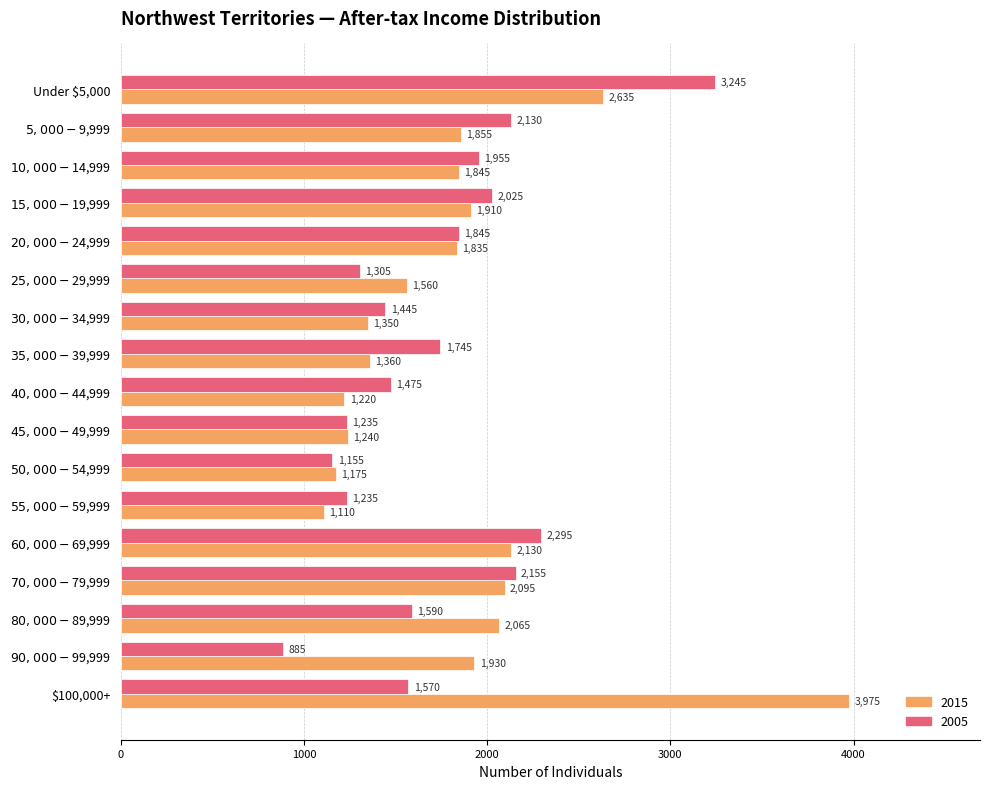

The 2015 series shows 3240 at $10,000-$14,999. True or false?

False